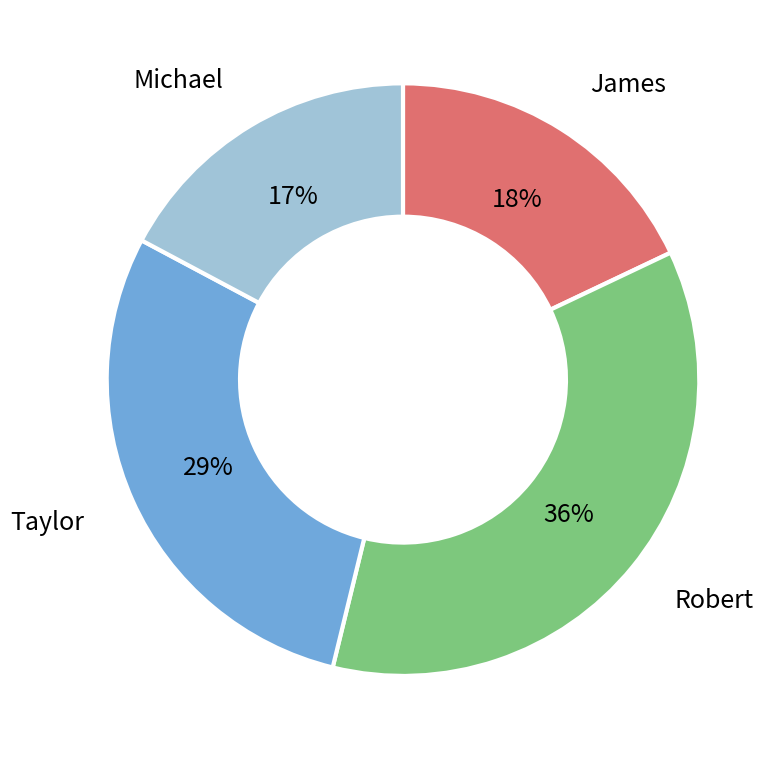

To the nearest percent, what portion does Taylor represent?

29%